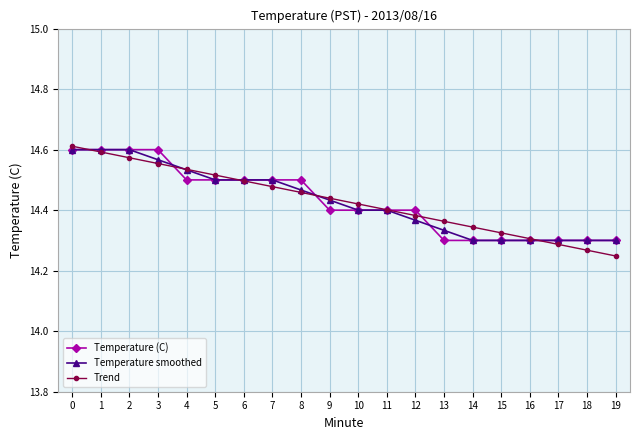

At how many categories does at least one series exceed 14?

20